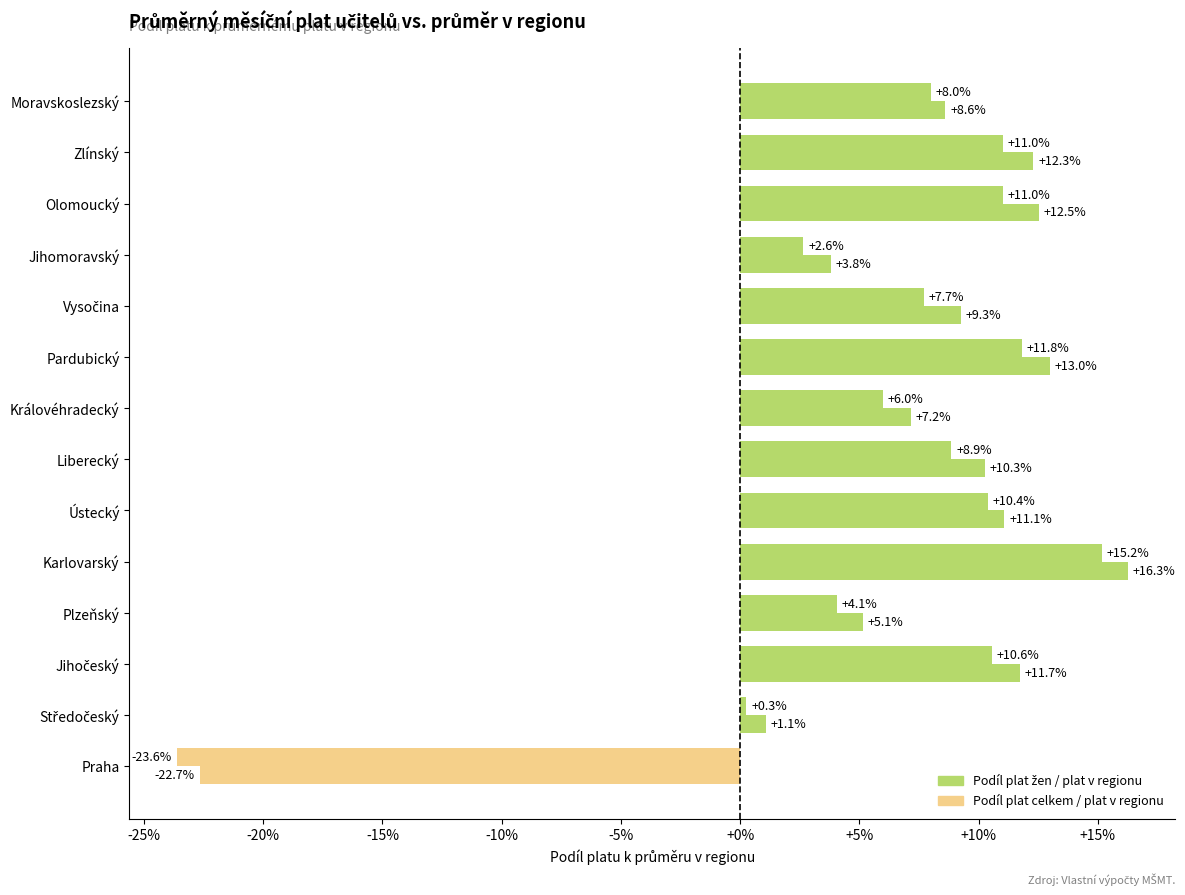

How many values in Podíl plat celkem / plat v regionu are below zero?

1